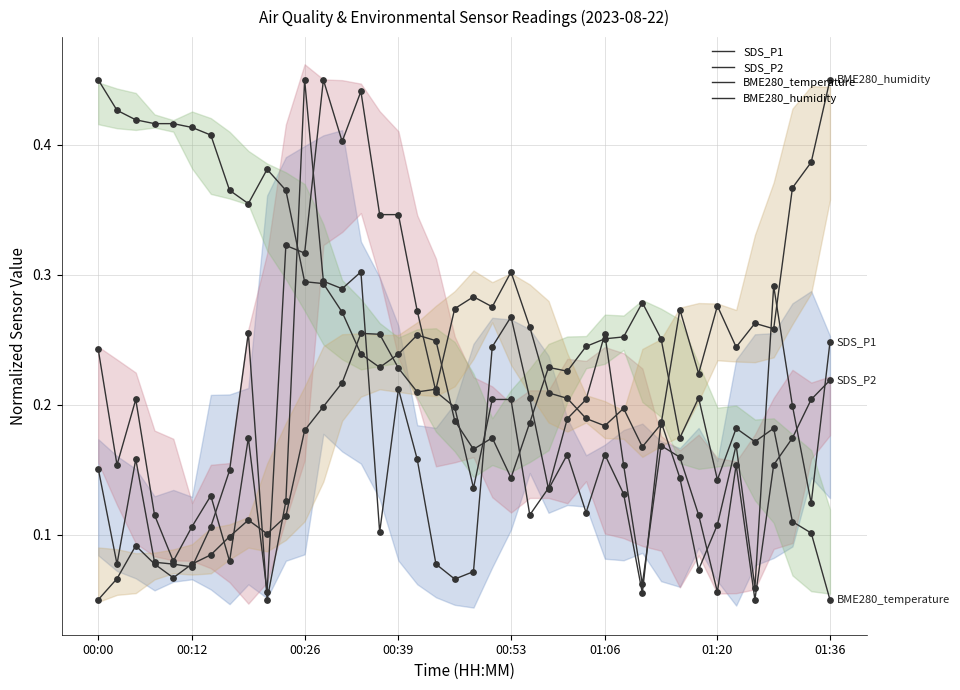

At which category is the sum across all series the highest?

00:26